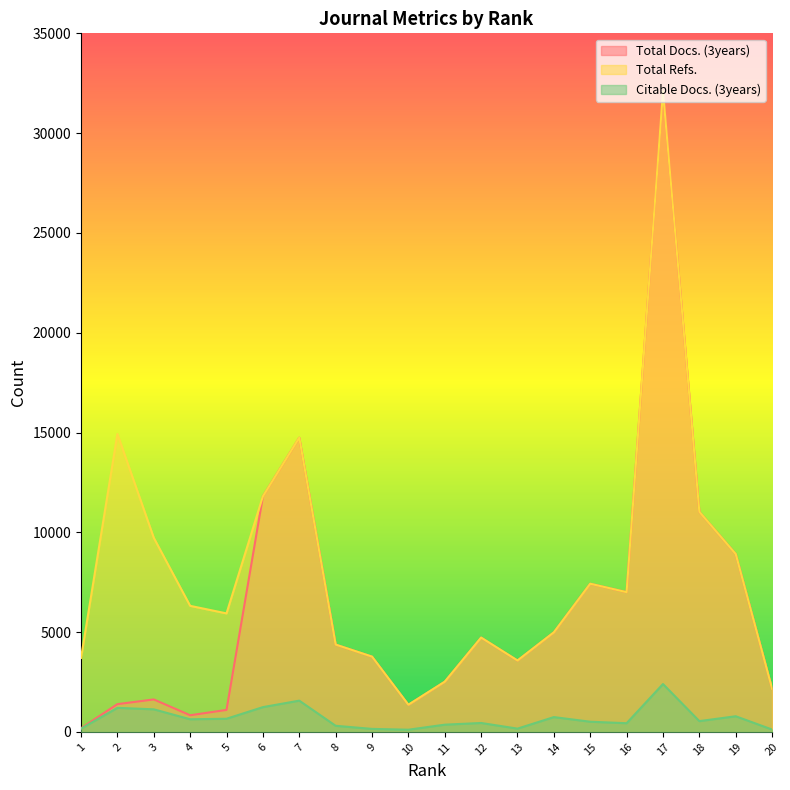

How many lines are shown in the chart?

3